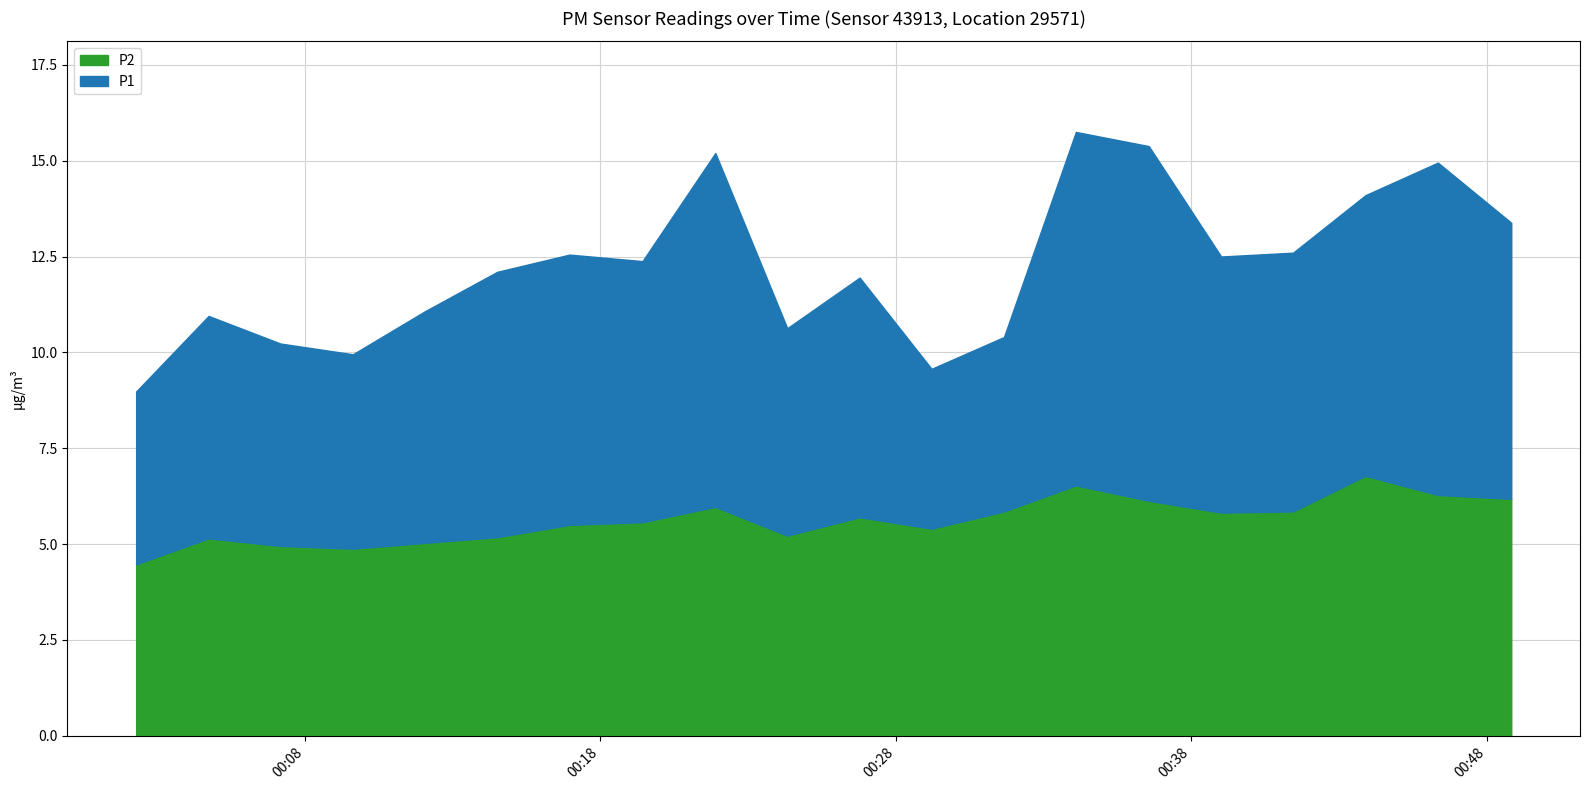

True or false: P1 and P2 intersect in this chart.

False